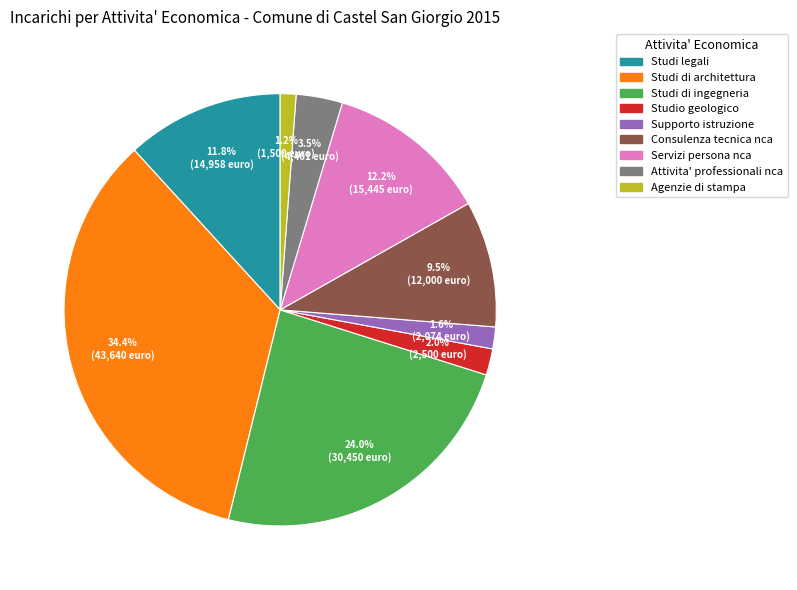

Is there a majority slice in this chart?

No